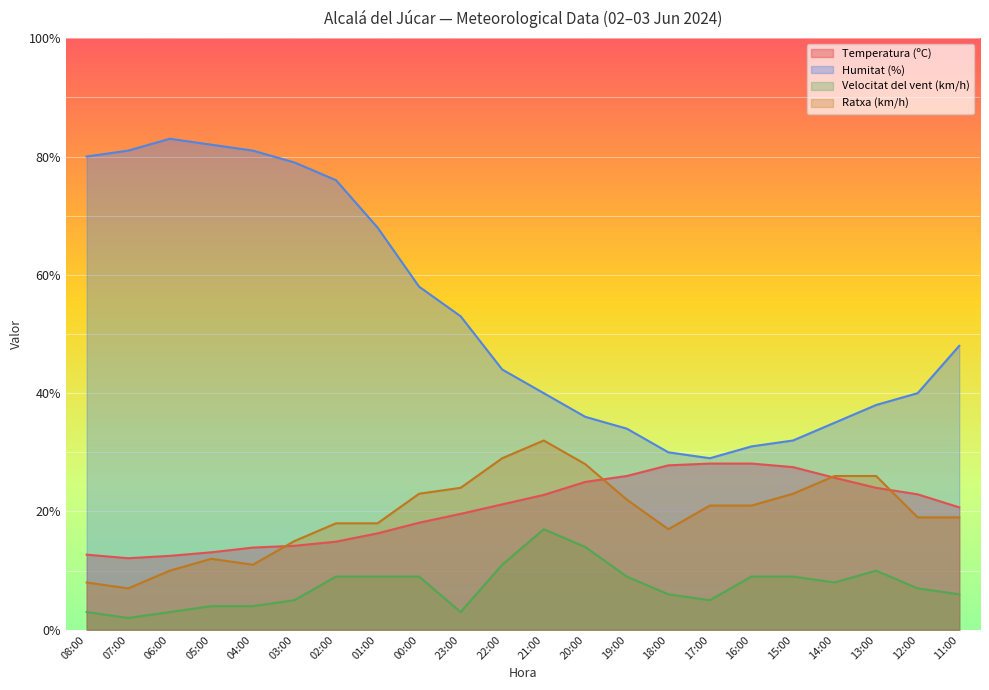

What is the label of the 22nd point from the right?

08:00